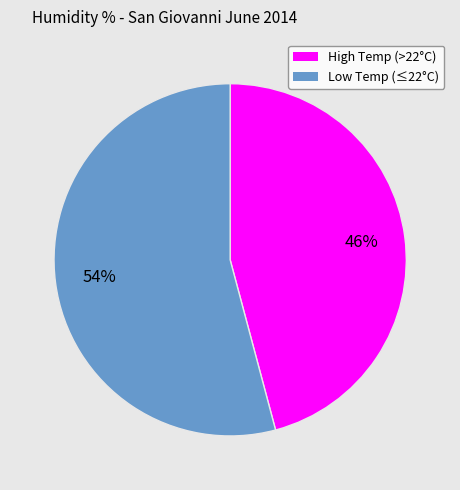

Is there any slice that represents more than half of the pie?

Yes